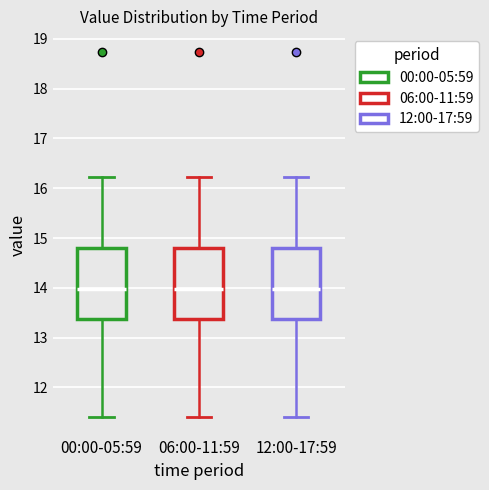

Where is the lower edge of the box for 12:00-17:59 on the y-axis? The values are not printed on the chart, so give them approximately, as read against the axis.

13.4